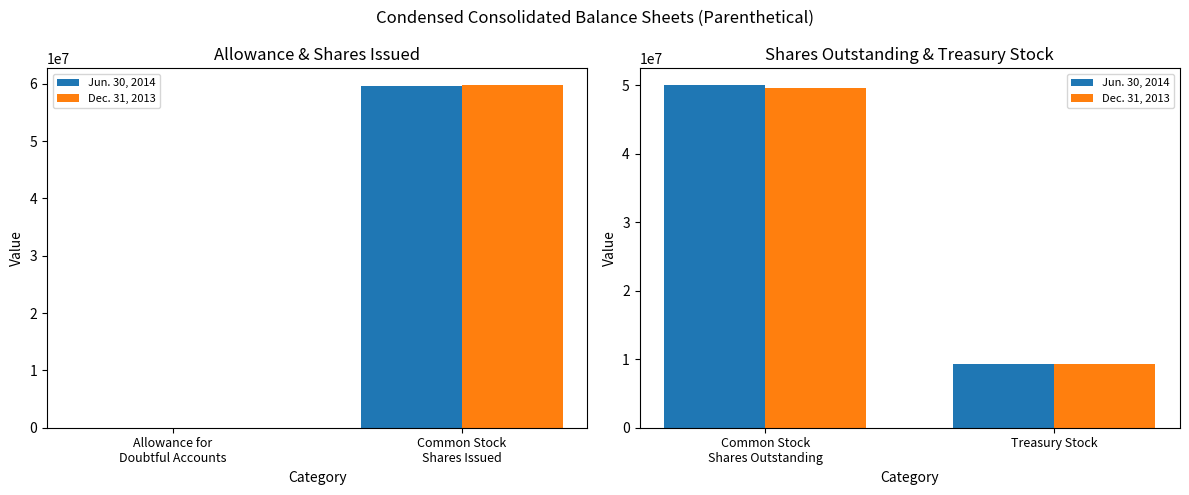

What is the value of the Dec. 31, 2013 bar at the 1st from the left?

49525594